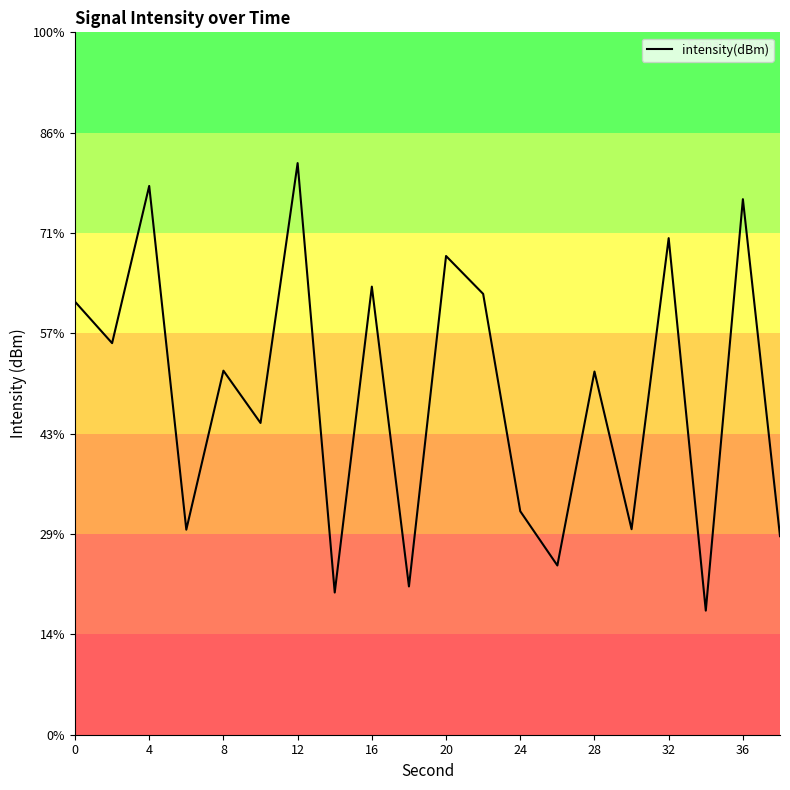

Is this an area chart (filled region under the line)?

No